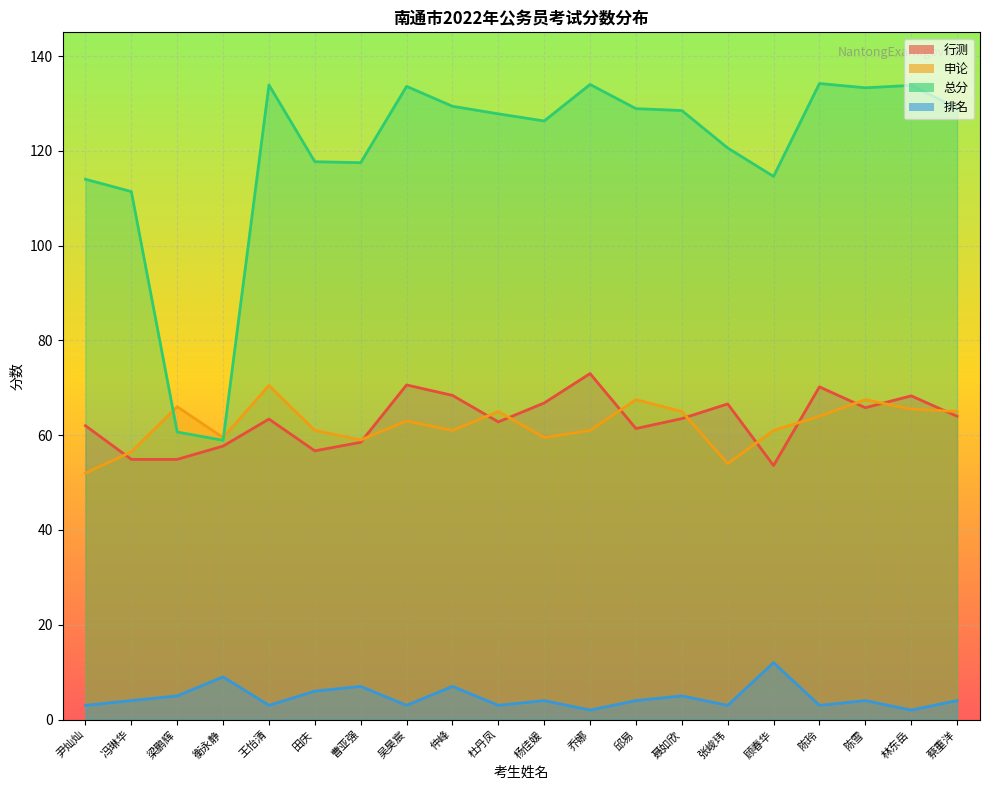

In 总分, how many points are higher than both neighbors (excluding endpoints)?

5